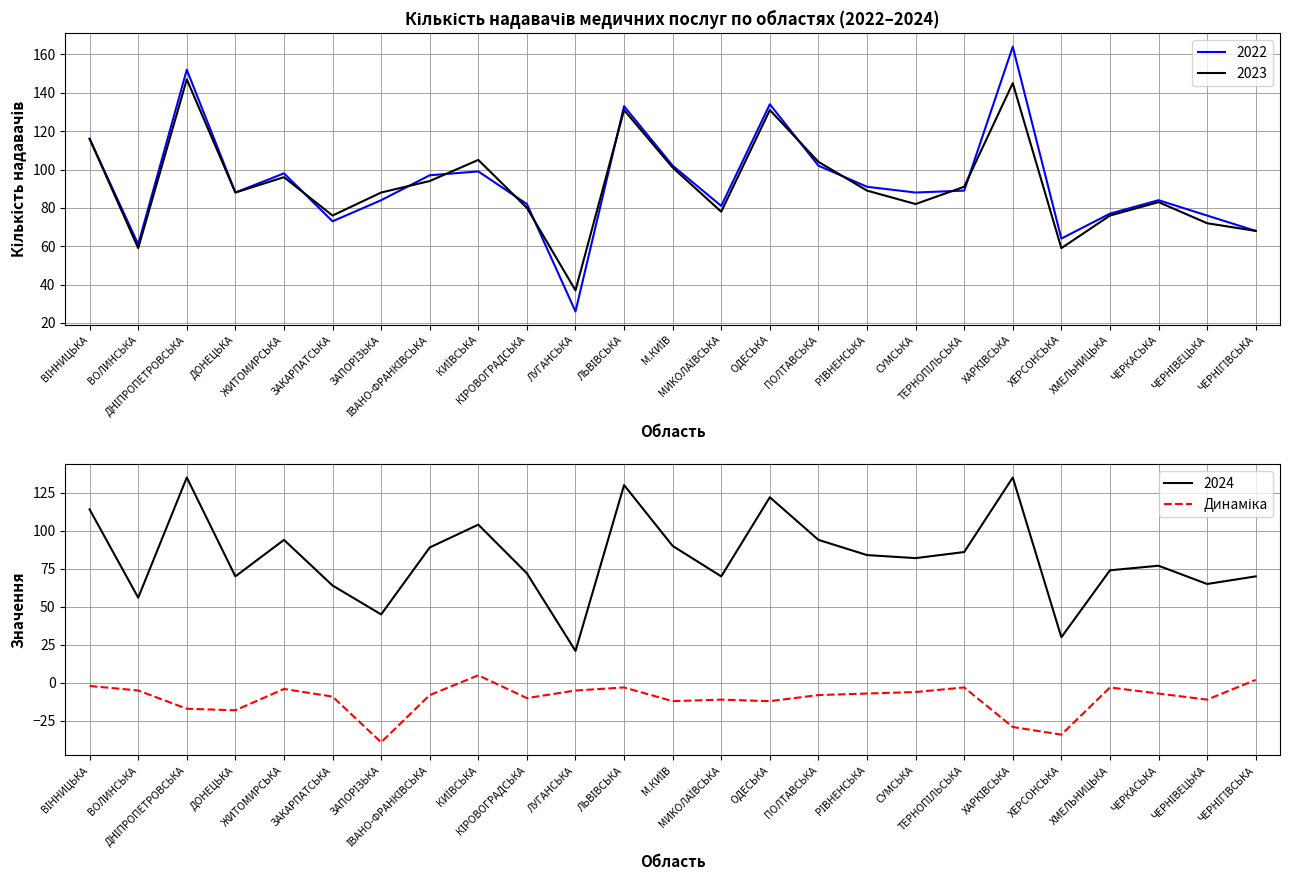

Rank the categories by value from lowest to highest.

ЗАПОРІЗЬКА, ХЕРСОНСЬКА, ХАРКІВСЬКА, ДОНЕЦЬКА, ДНІПРОПЕТРОВСЬКА, М.КИЇВ, ОДЕСЬКА, МИКОЛАЇВСЬКА, ЧЕРНІВЕЦЬКА, КІРОВОГРАДСЬКА, ЗАКАРПАТСЬКА, ІВАНО-ФРАНКІВСЬКА, ПОЛТАВСЬКА, РІВНЕНСЬКА, ЧЕРКАСЬКА, СУМСЬКА, ВОЛИНСЬКА, ЛУГАНСЬКА, ЖИТОМИРСЬКА, ЛЬВІВСЬКА, ТЕРНОПІЛЬСЬКА, ХМЕЛЬНИЦЬКА, ВІННИЦЬКА, ЧЕРНІГІВСЬКА, КИЇВСЬКА